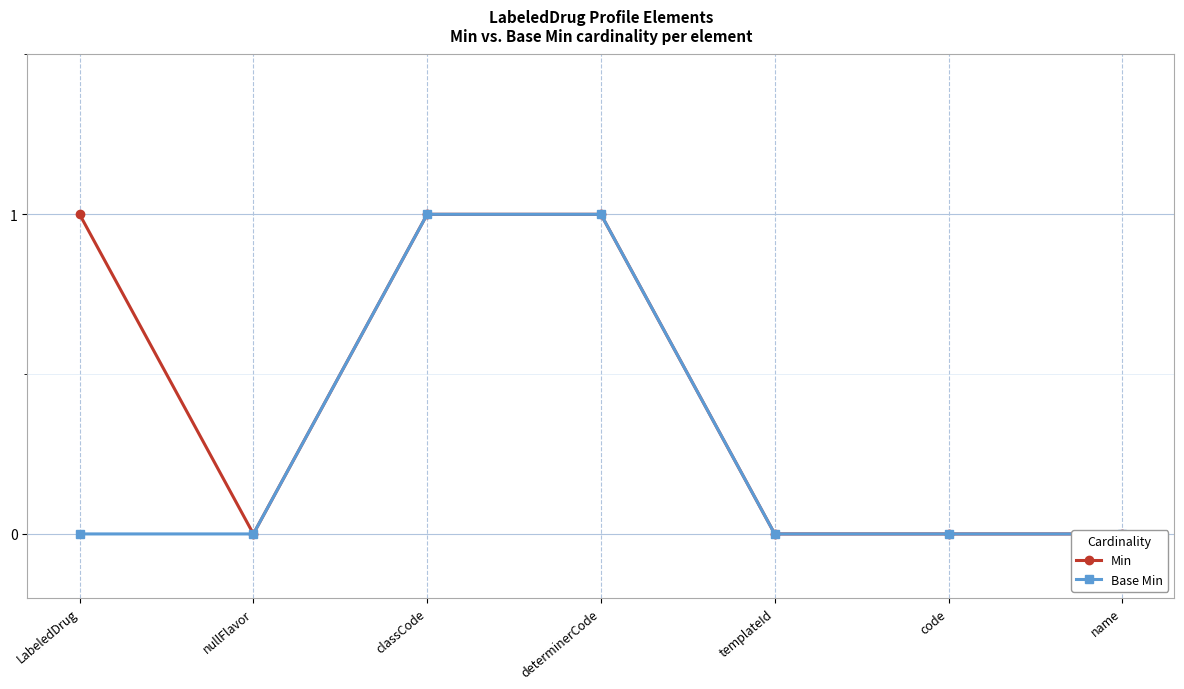

At which label is Min closest to 0?

nullFlavor